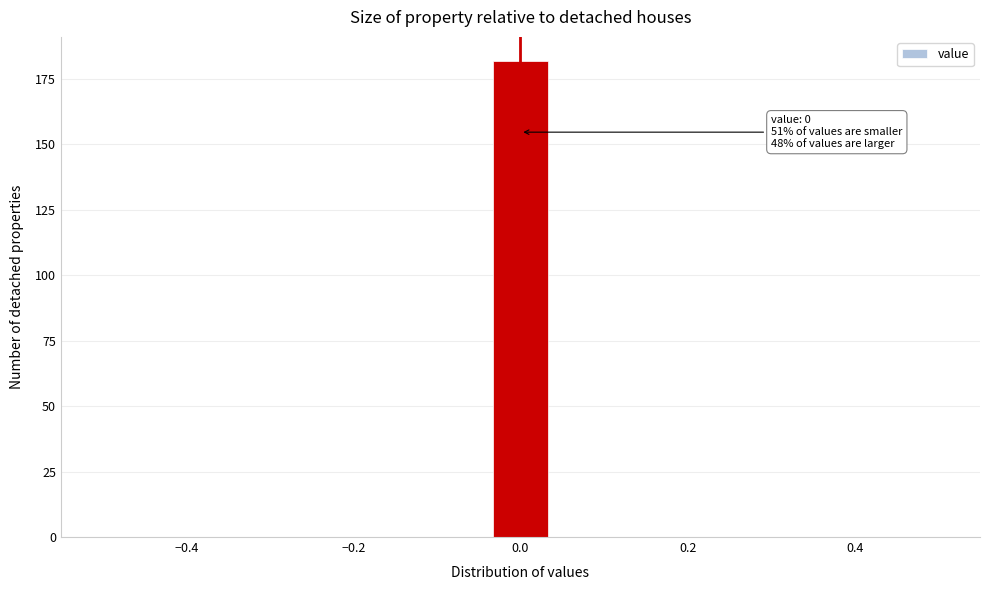

Read against the x-axis, roughly where is the centre of the tallest bar?

0.00